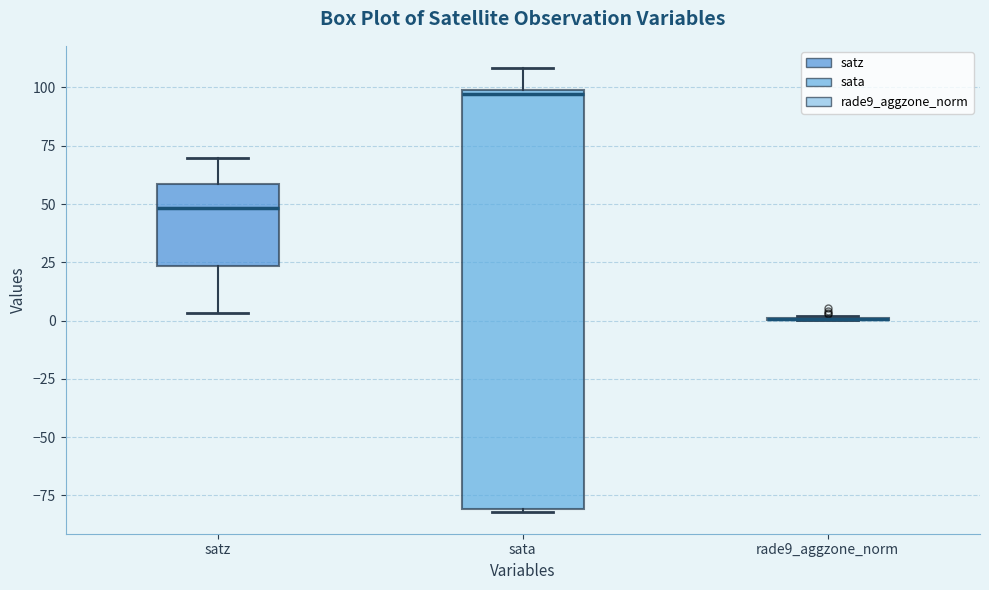

Which box is the tallest, from its lower edge to its upper edge?

sata